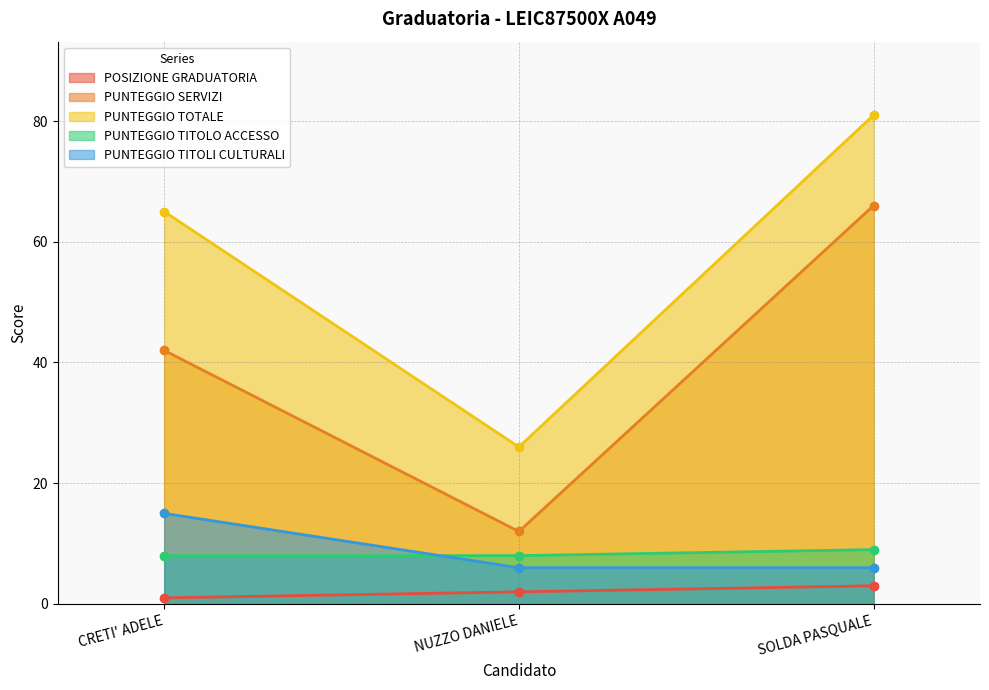

Reading left to right, list all the values displayed in this chart.

POSIZIONE GRADUATORIA: CRETI' ADELE=1	NUZZO DANIELE=2	SOLDA PASQUALE=3
PUNTEGGIO SERVIZI: CRETI' ADELE=42	NUZZO DANIELE=12	SOLDA PASQUALE=66
PUNTEGGIO TOTALE: CRETI' ADELE=65	NUZZO DANIELE=26	SOLDA PASQUALE=81
PUNTEGGIO TITOLO ACCESSO: CRETI' ADELE=8	NUZZO DANIELE=8	SOLDA PASQUALE=9
PUNTEGGIO TITOLI CULTURALI: CRETI' ADELE=15	NUZZO DANIELE=6	SOLDA PASQUALE=6